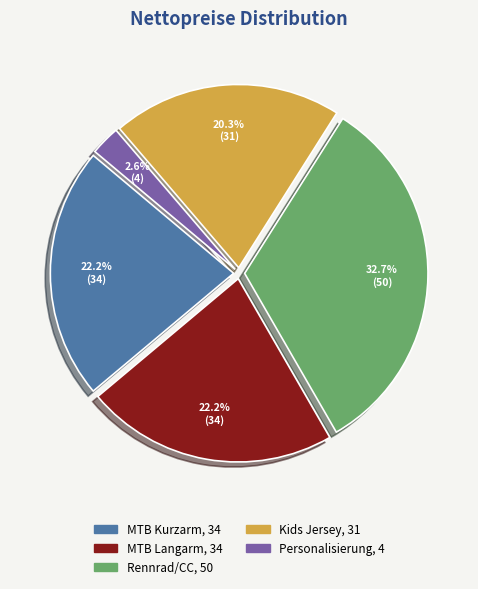

Is it true that Personalisierung is 3% of the pie?

True